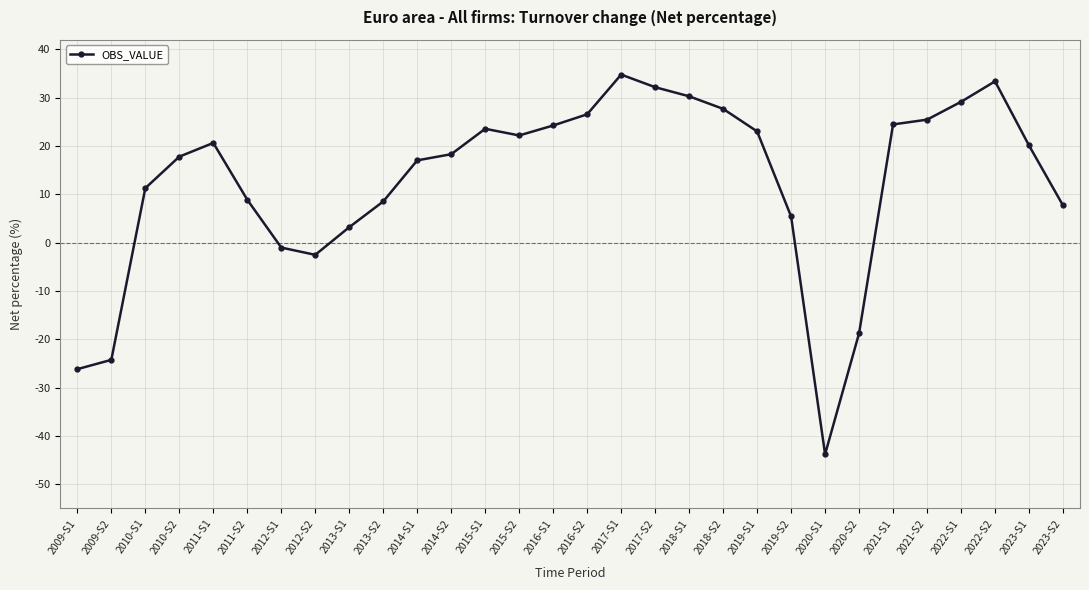

Does the chart have visible grid lines?

Yes